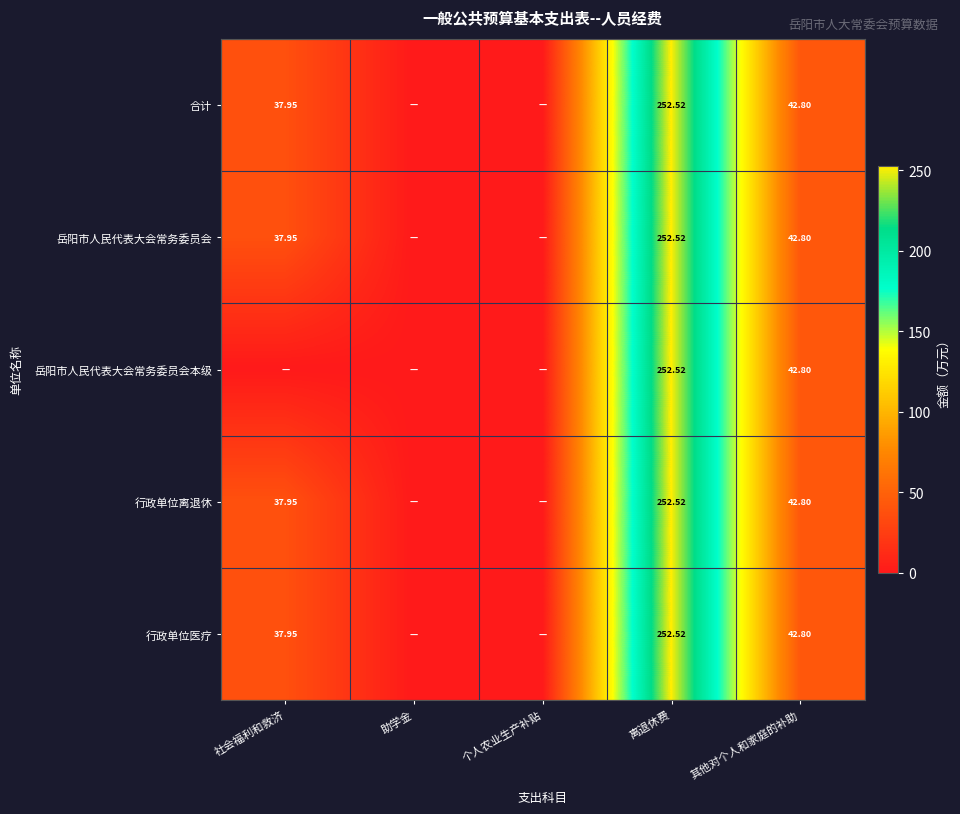

What is the total value across all series at 离退休费?

1262.6